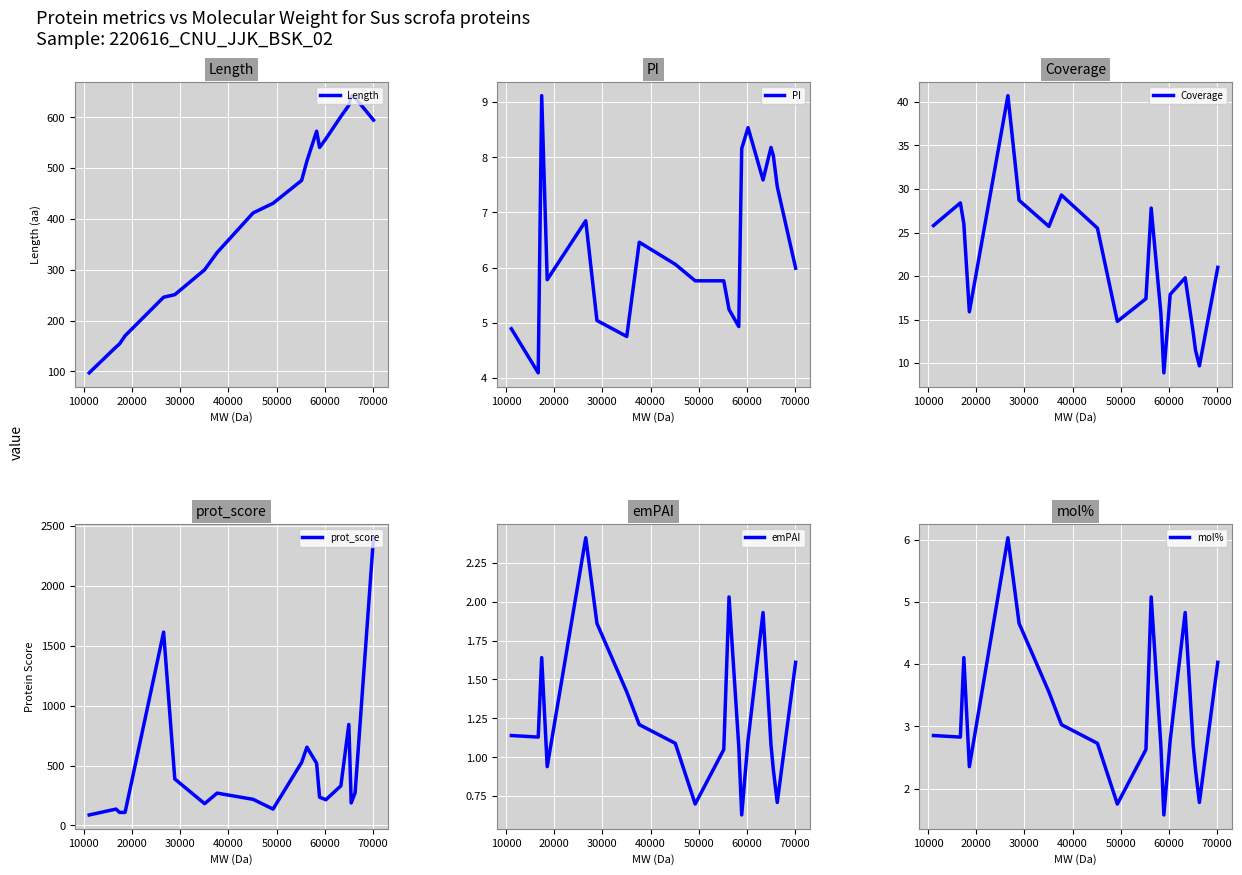

Is it true that prot_score equals 878.6 at 12?

False